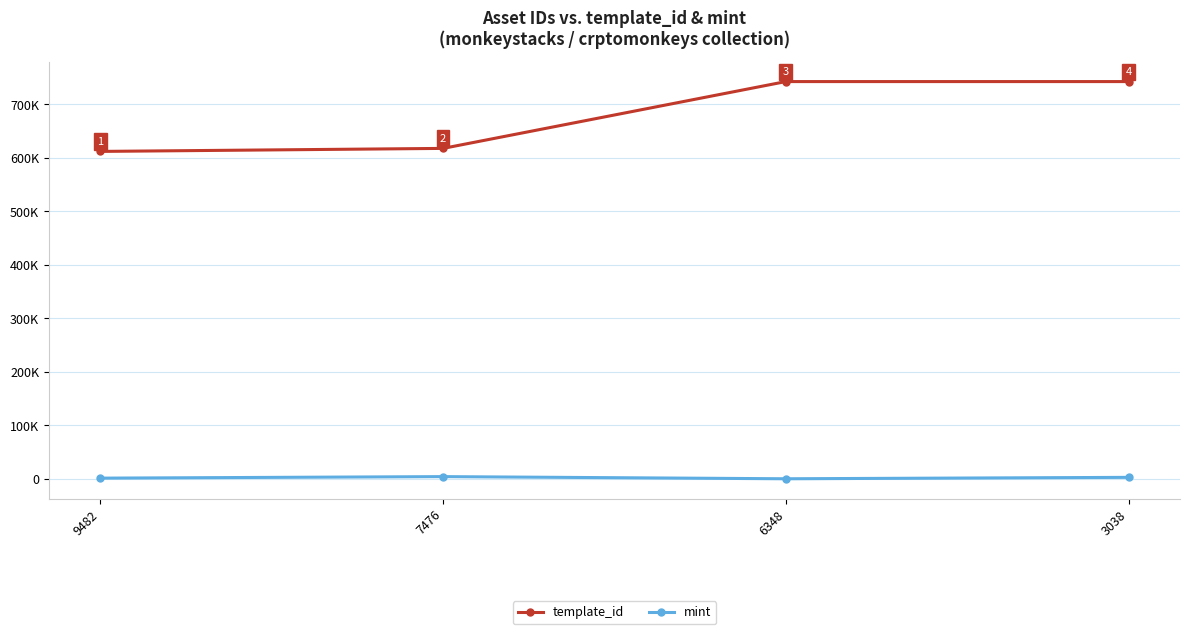

True or false: mint has more than 0 points higher than both neighbors.

True